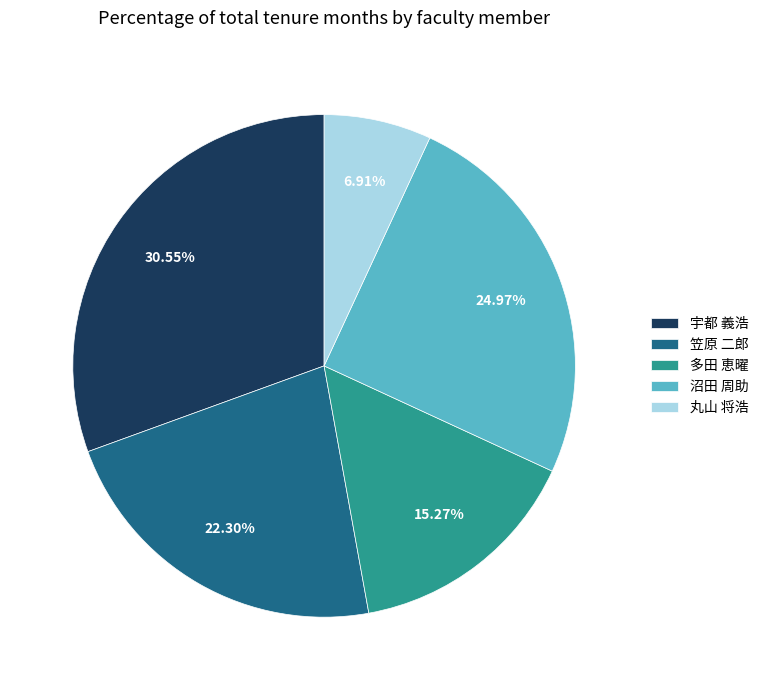

Rank the categories by value from highest to lowest.

宇都 義浩, 沼田 周助, 笠原 二郎, 多田 恵曜, 丸山 将浩